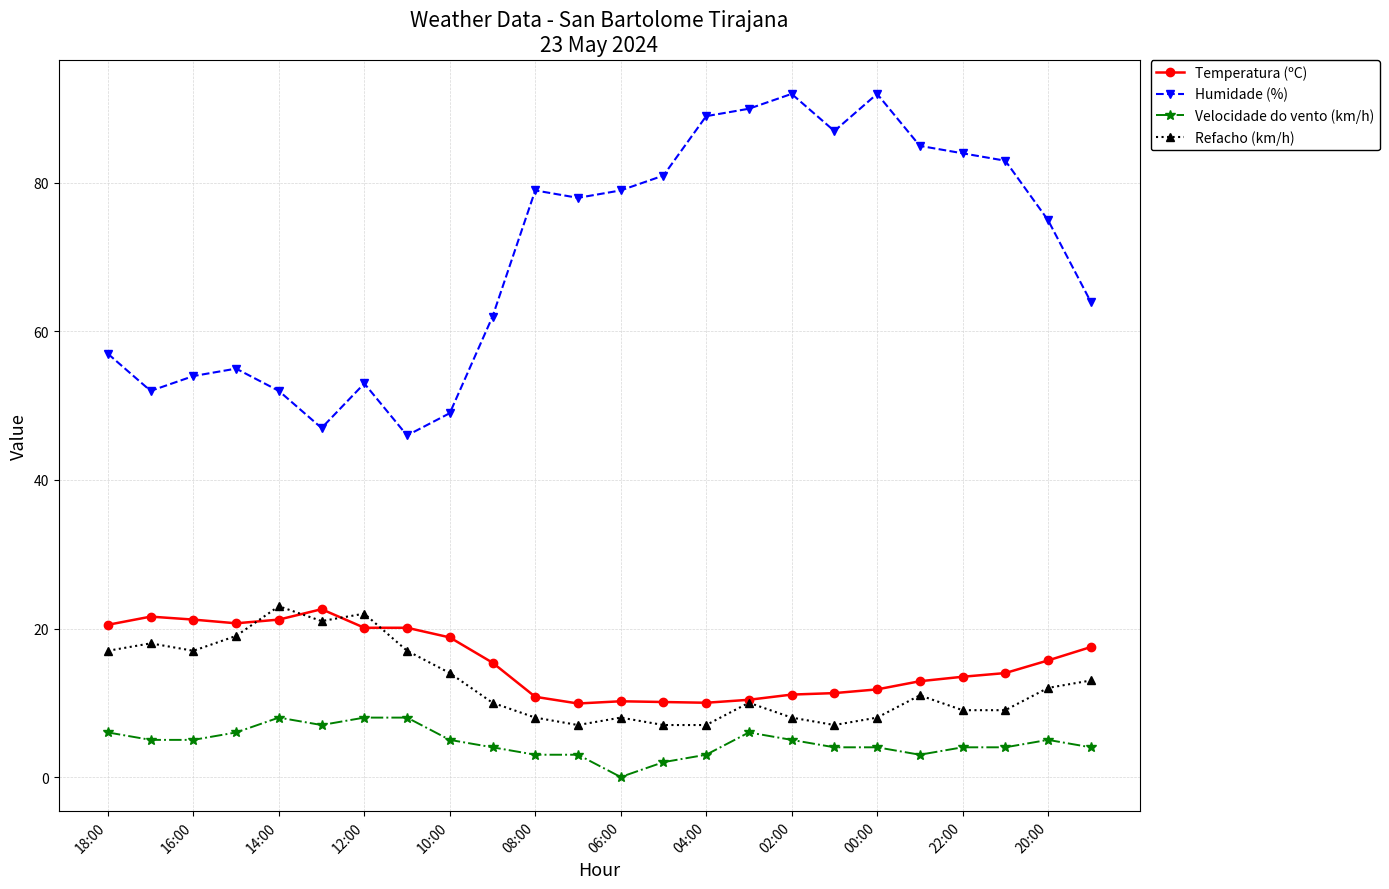

True or false: Velocidade do vento (km/h) and Temperatura (ºC) cross at least once.

False